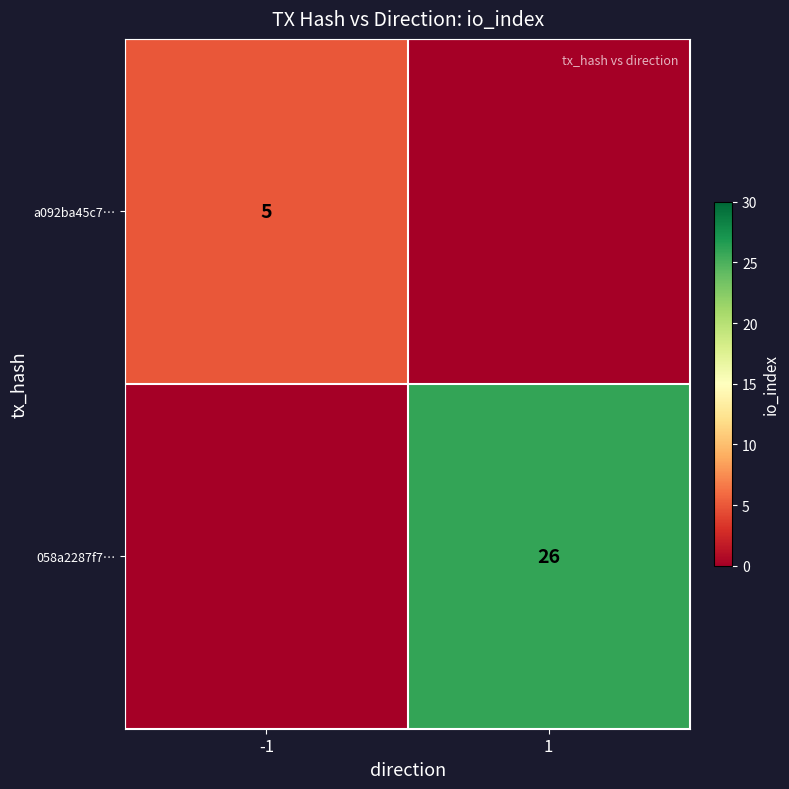

The 058a2287f7… series shows 26 at 1. True or false?

True